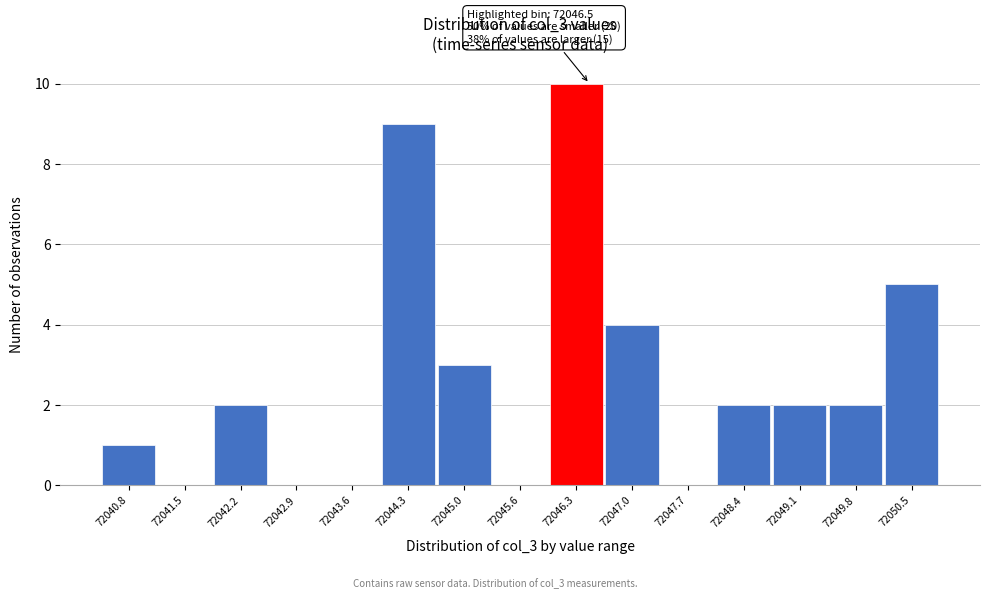

Over which range of the x-axis is the bar tallest?

72046.0 to 72046.7